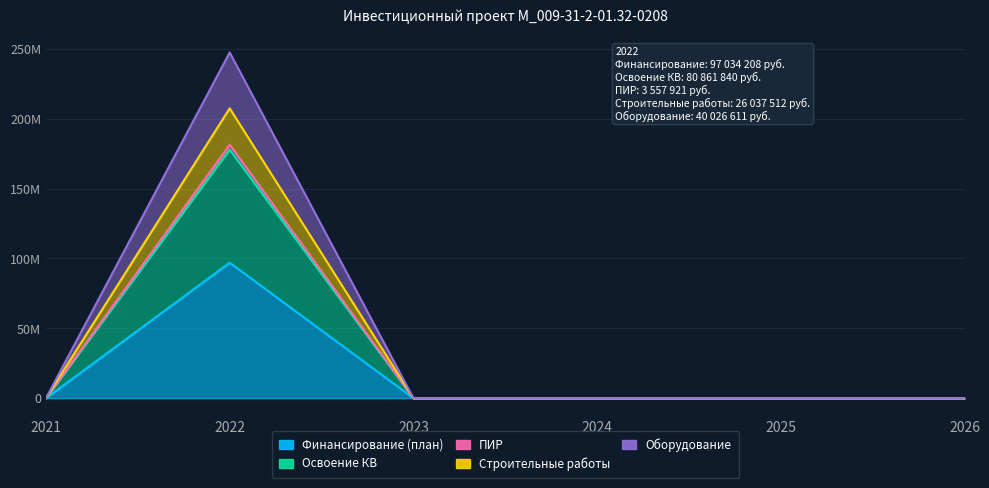

How many values in ПИР are above zero?

1